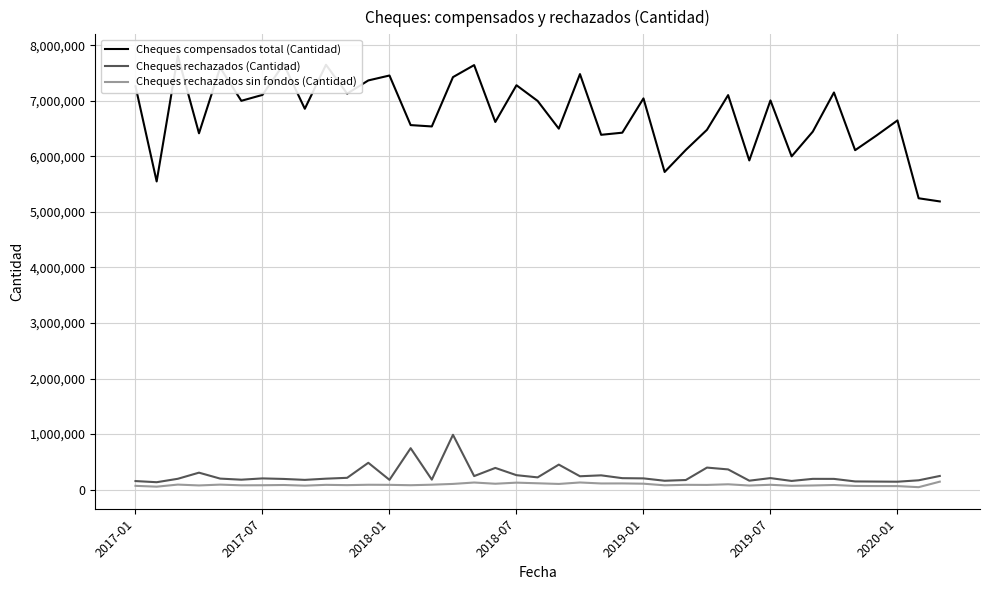

What position from the left is 25?

26